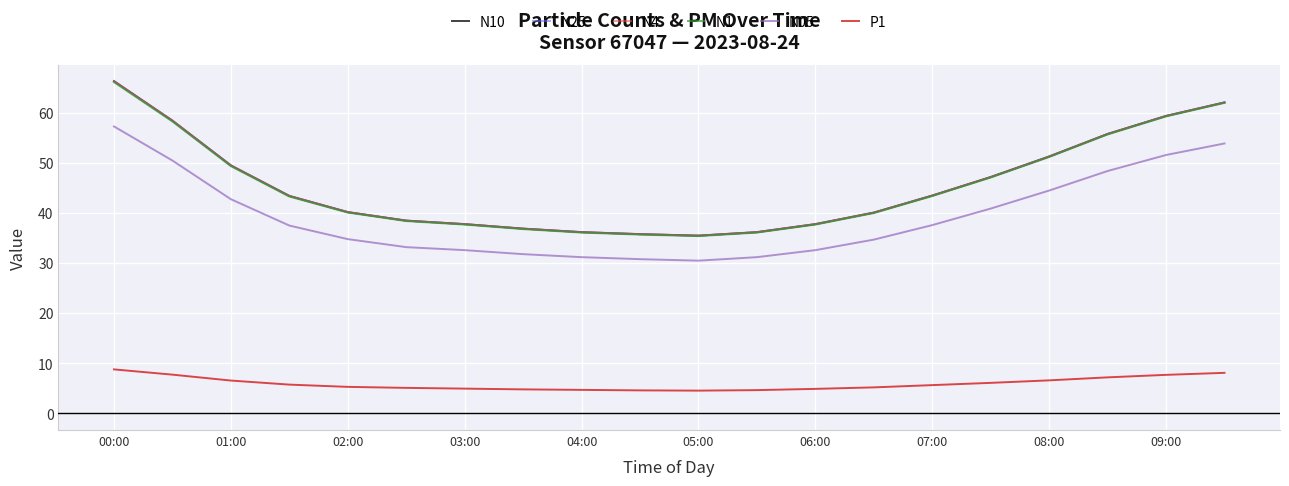

What is the minimum value for N05?

30.5